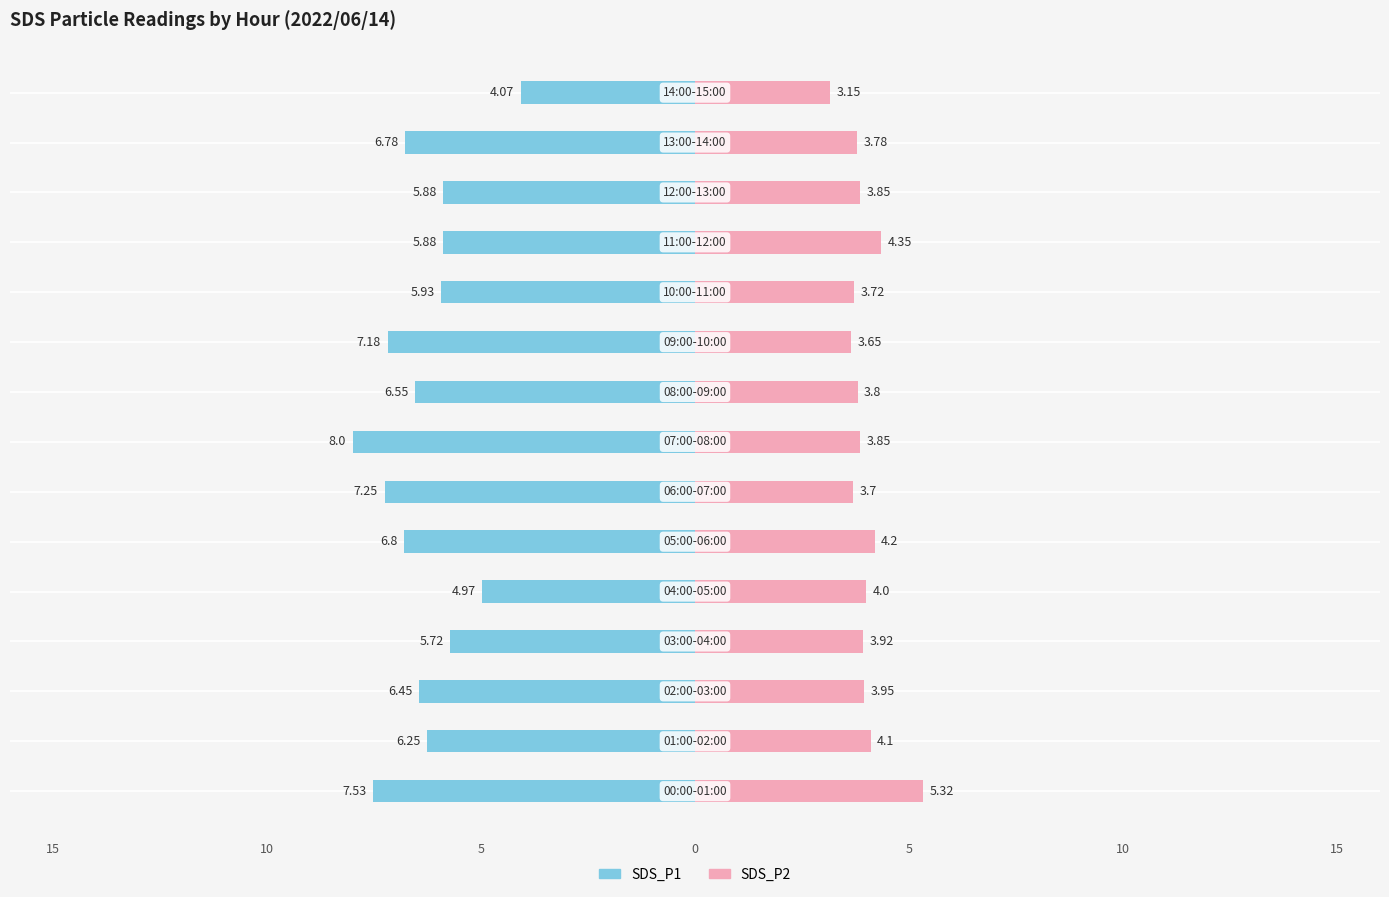

What are all the series names shown in the legend?

SDS_P1, SDS_P2